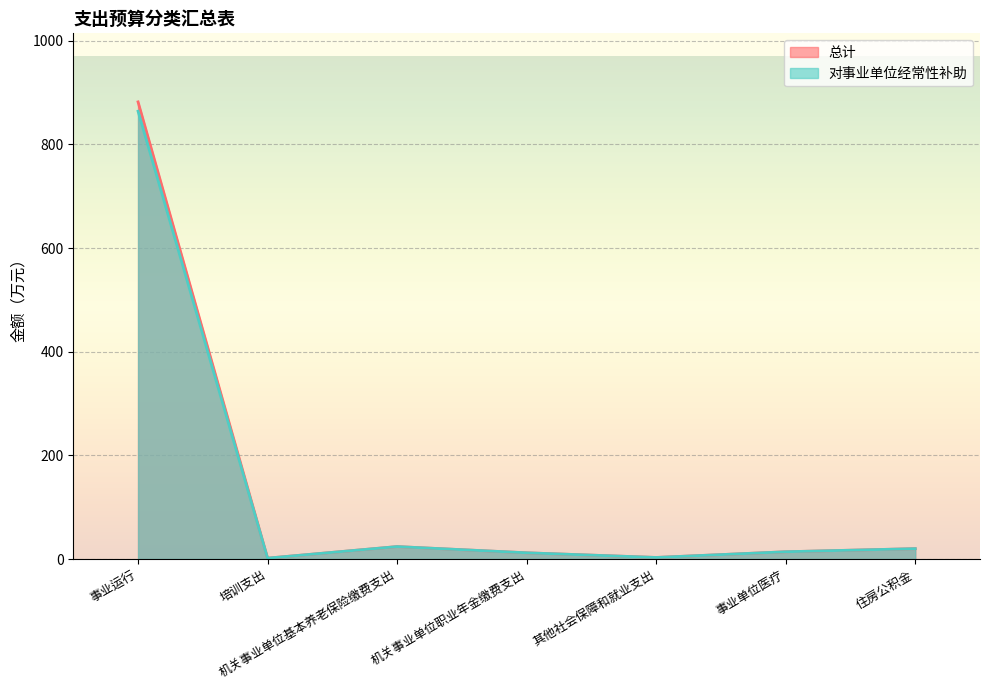

True or false: 对事业单位经常性补助 and 总计 intersect in this chart.

False